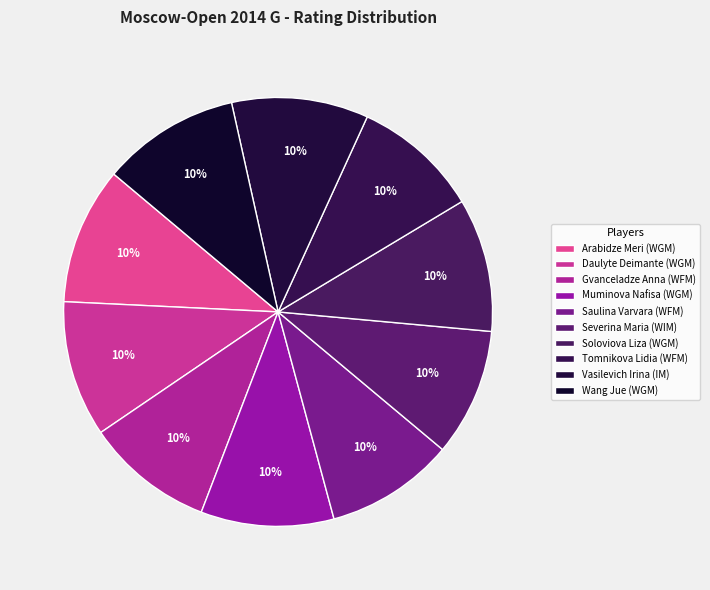

What percentage is the Tomnikova Lidia (WFM) slice, to the nearest percent?

10%